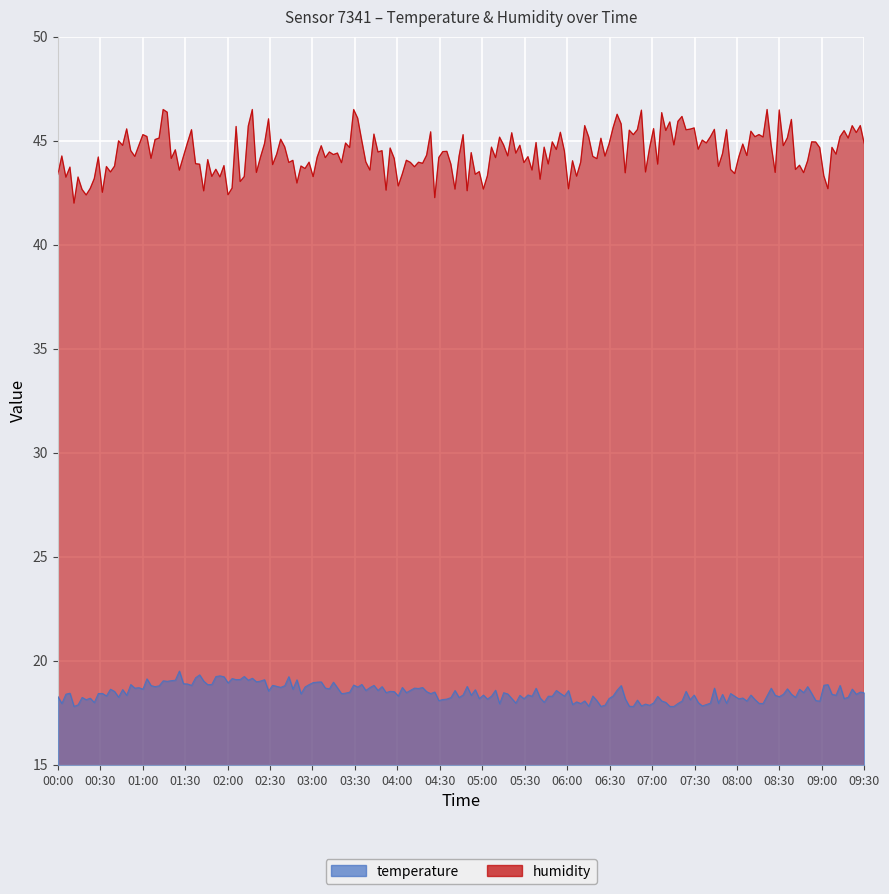

Reading left to right, transcribe all the data shown in this chart.

temperature: 00:00=18.2	00:30=18.2	01:00=18.8	01:30=19.0	02:00=19.1	02:30=18.9	03:00=18.8	03:30=18.7	04:00=18.6	04:30=18.5	05:00=18.4	05:30=18.3	06:00=18.2	06:30=18.1	07:00=18.0	07:30=18.1	08:00=18.2	08:30=18.3	09:00=18.4	09:30=18.5
humidity: 00:00=43.1	00:30=43.5	01:00=45.1	01:30=44.7	02:00=43.8	02:30=44.7	03:00=43.7	03:30=44.9	04:00=43.7	04:30=44.4	05:00=43.5	05:30=44.2	06:00=43.9	06:30=45.4	07:00=45.1	07:30=45.4	08:00=44.0	08:30=45.2	09:00=44.4	09:30=45.4